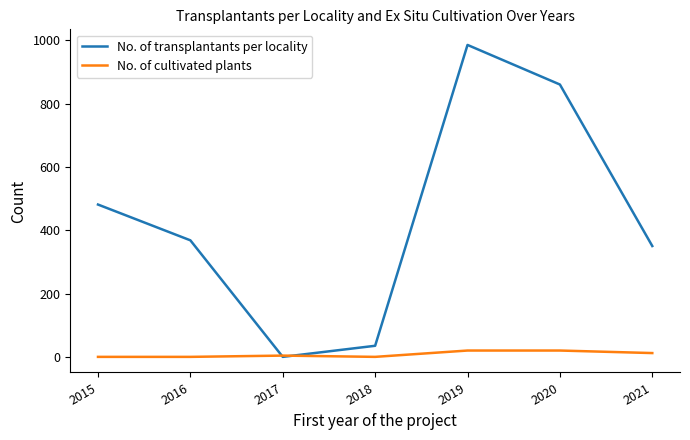

Which category has the highest value in the No. of transplantants per locality series?

2019